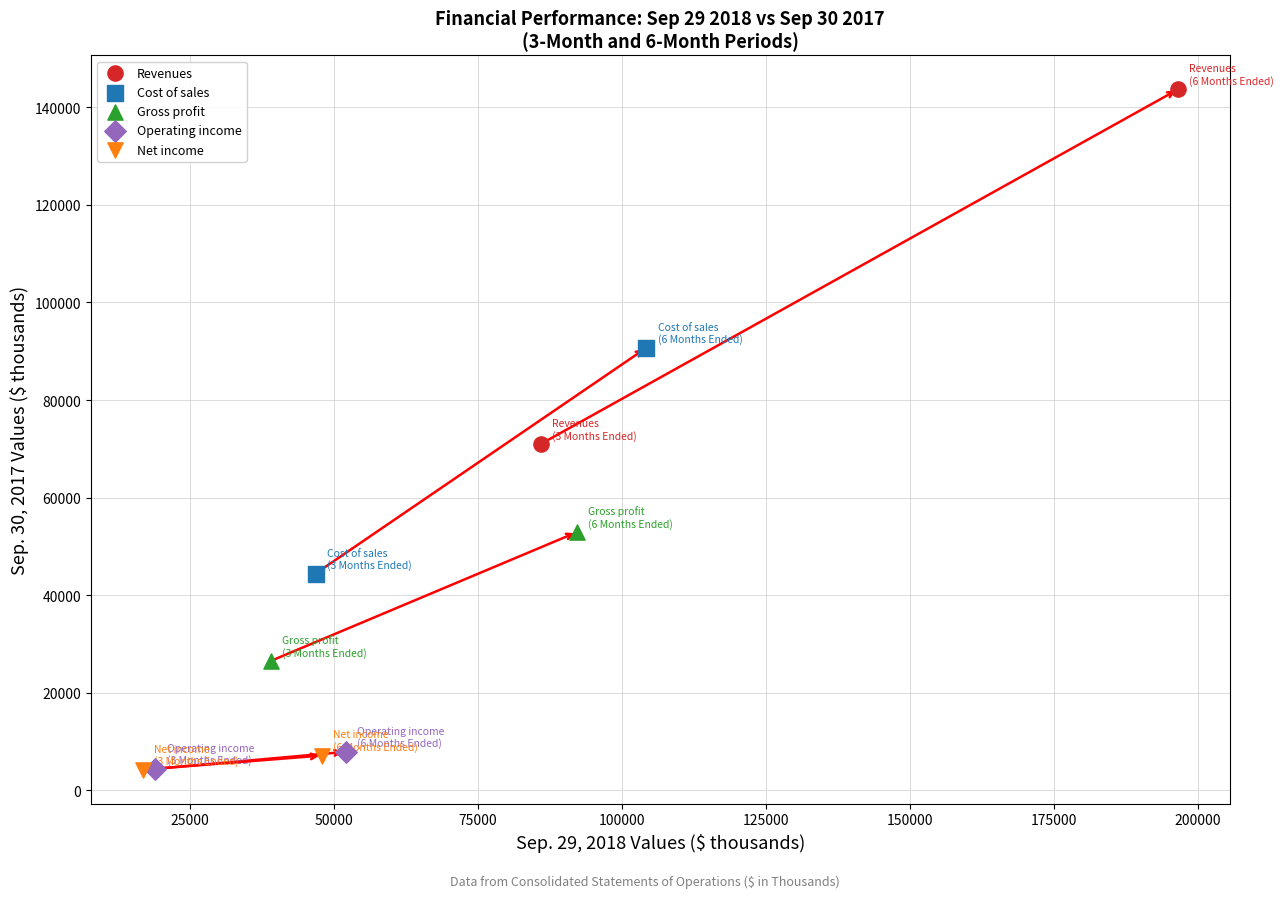

Which series reaches the maximum Y coordinate?

Revenues